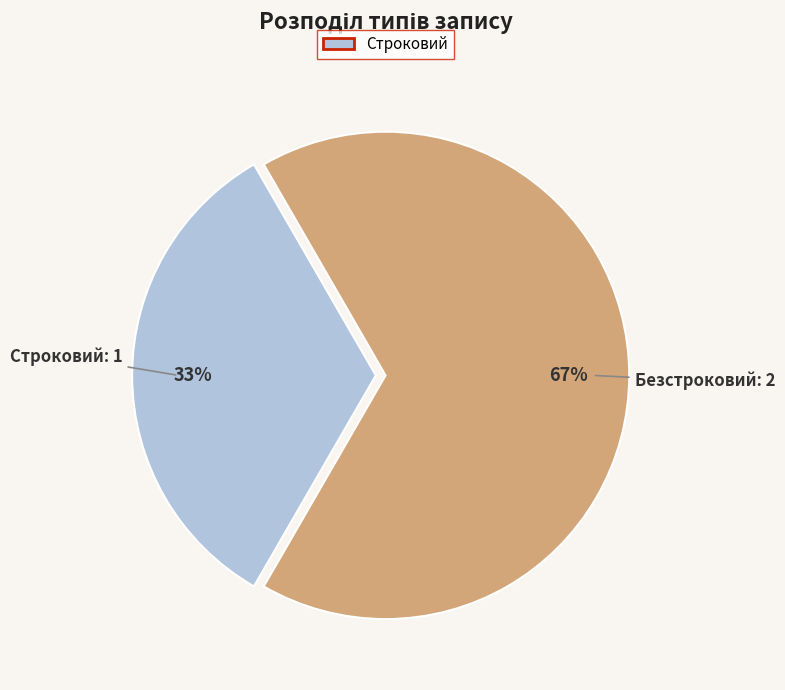

How many segments does this pie chart have?

2